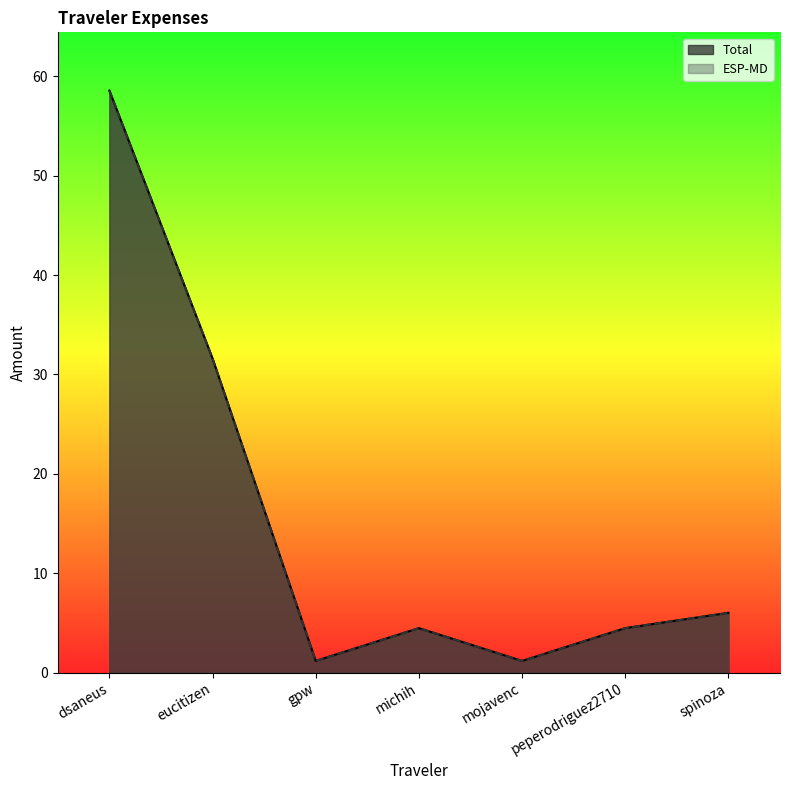

Which series has the largest range (max minus min)?

Total